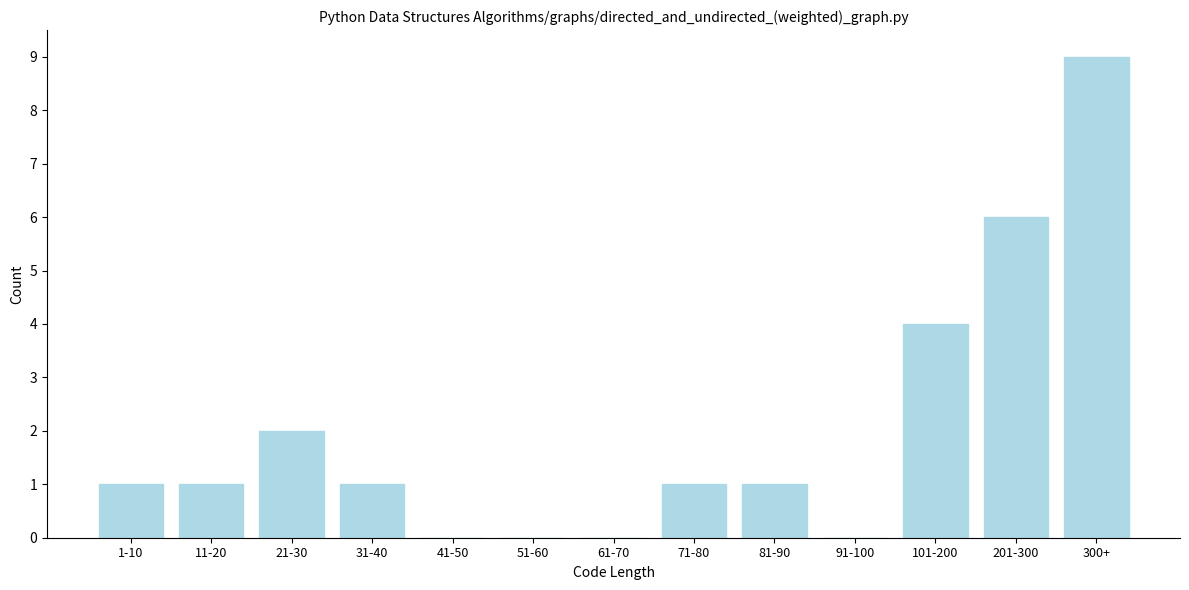

Reading left to right, transcribe all the data shown in this chart.

1-10=1	11-20=1	21-30=2	31-40=1	41-50=0	51-60=0	61-70=0	71-80=1	81-90=1	91-100=0	101-200=4	201-300=6	300+=9